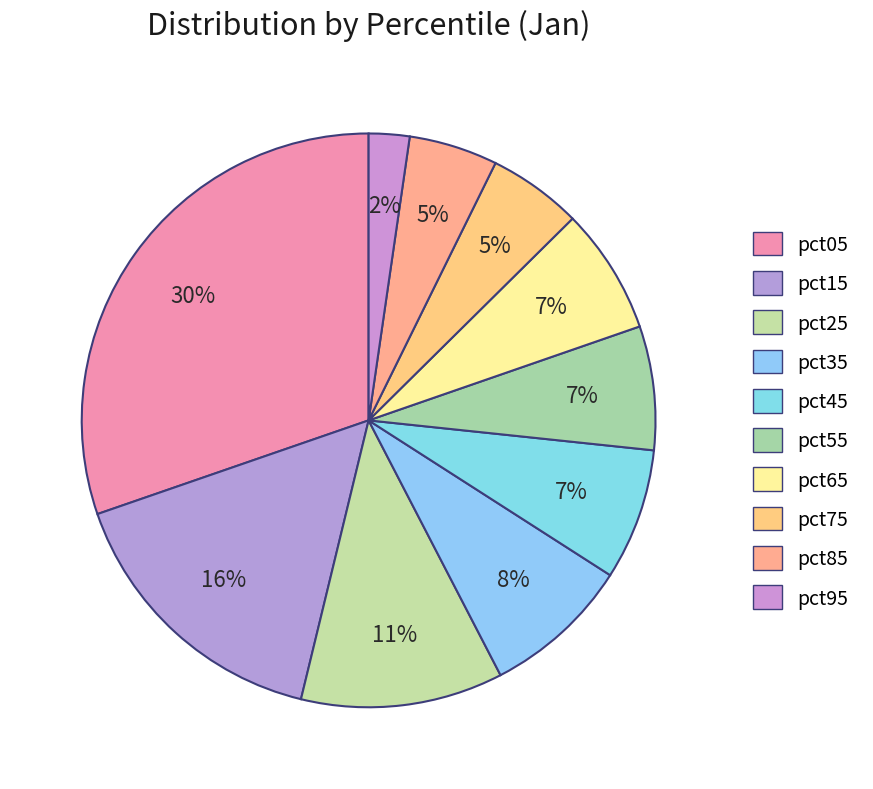

True or false: pct95 accounts for 1% of the total.

False